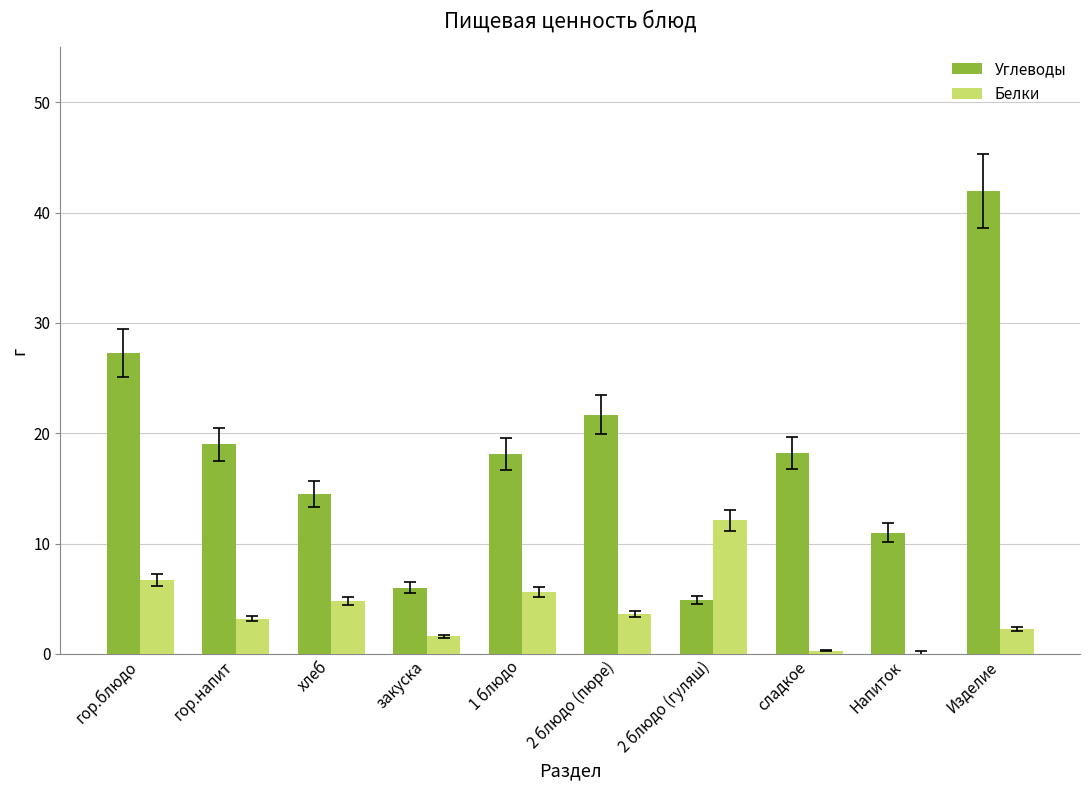

Which series changed the most between 2 блюдо (пюре) and Напиток?

Углеводы